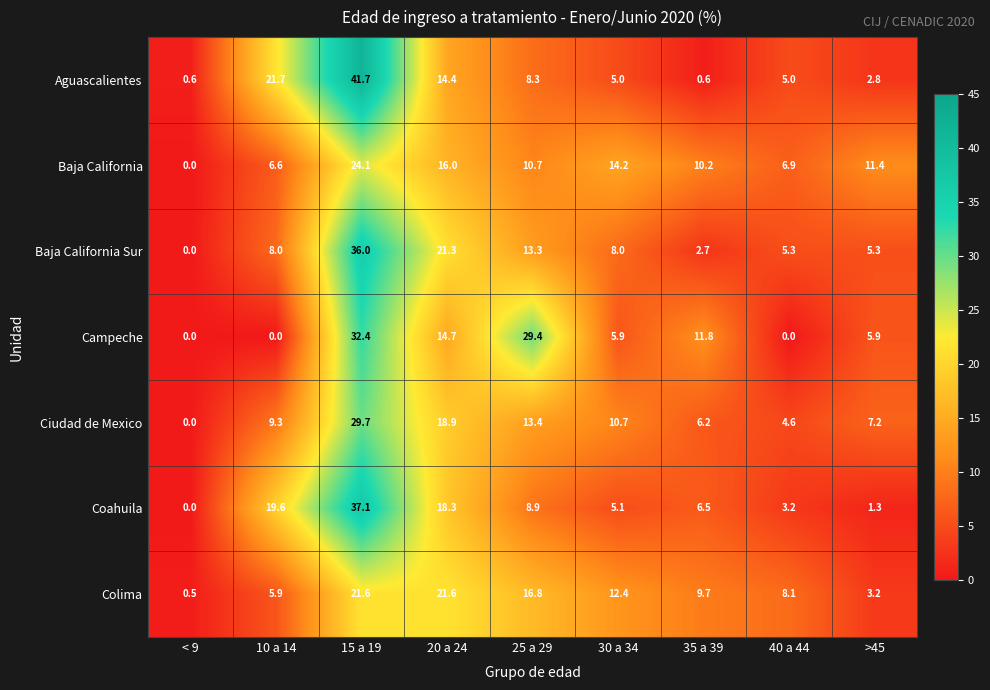

How many values in the Aguascalientes series are below 5?

3